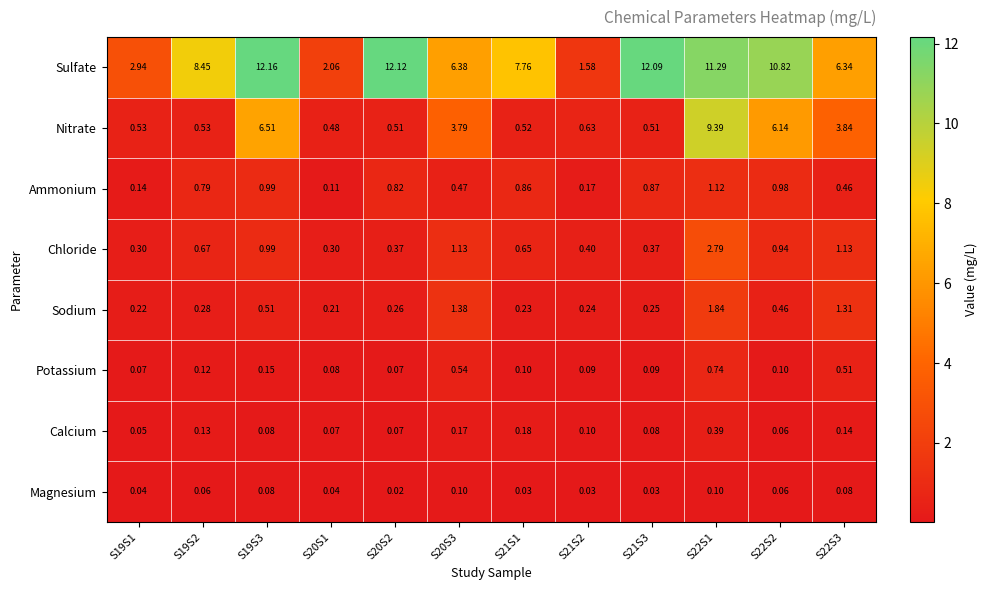

Which series has the widest spread of values?

Sulfate